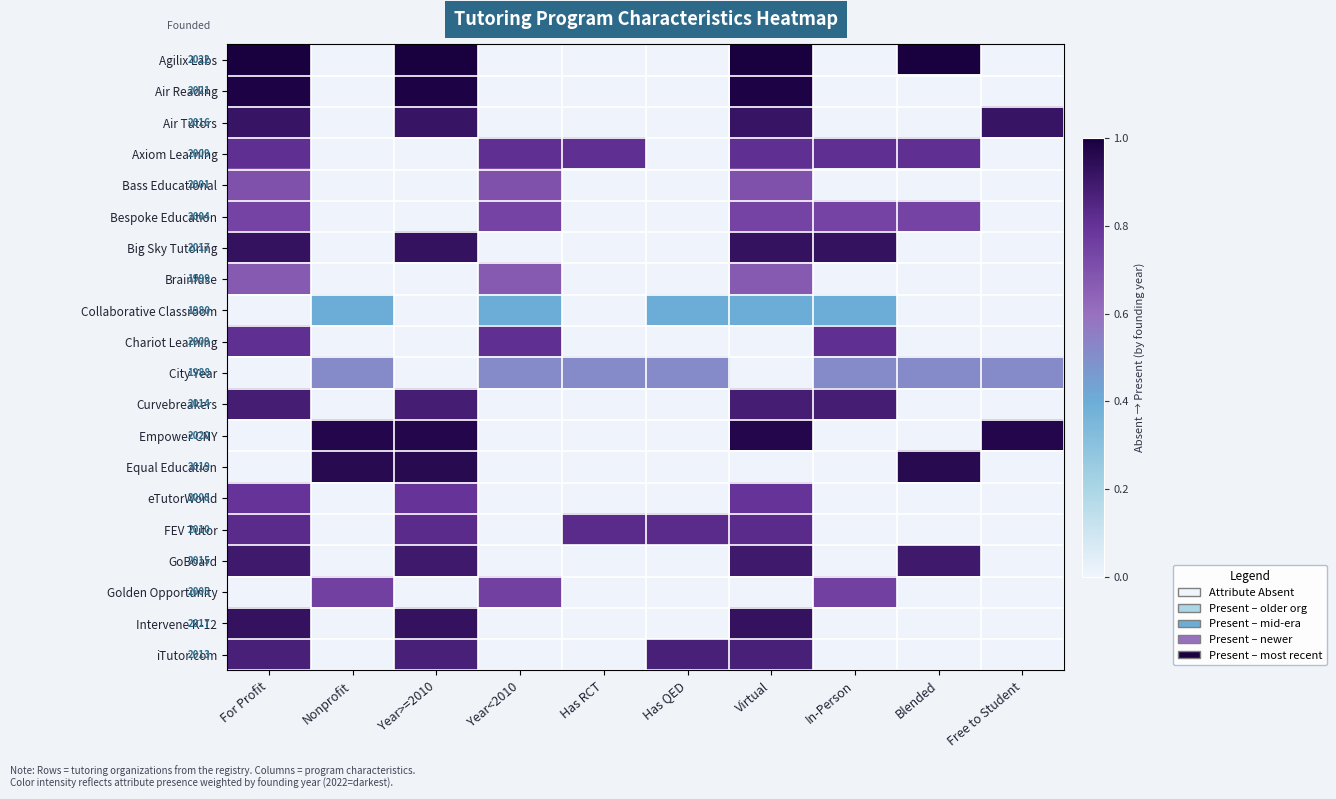

At which category is the sum across all series the highest?

Virtual